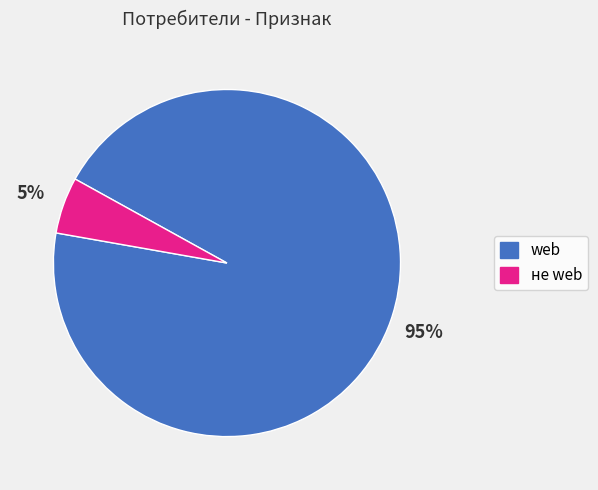

Which slice represents more than half of the pie?

web